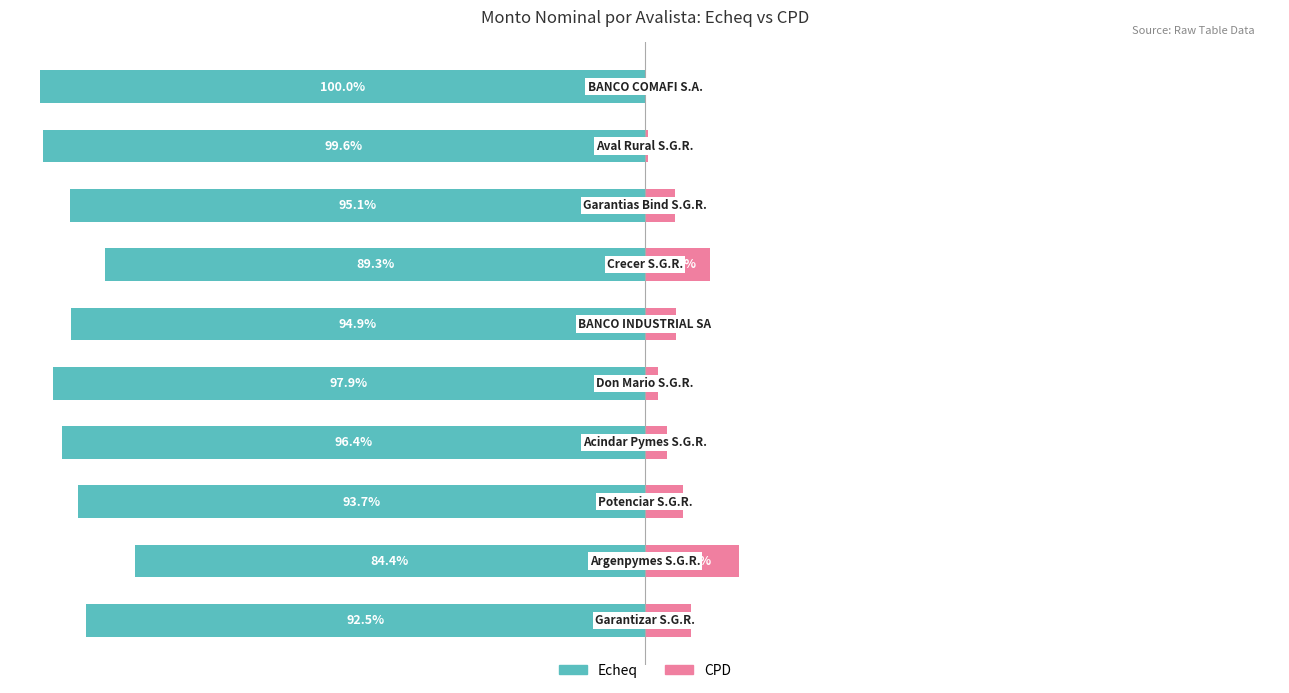

What is the minimum value shown in the chart?

-100.0